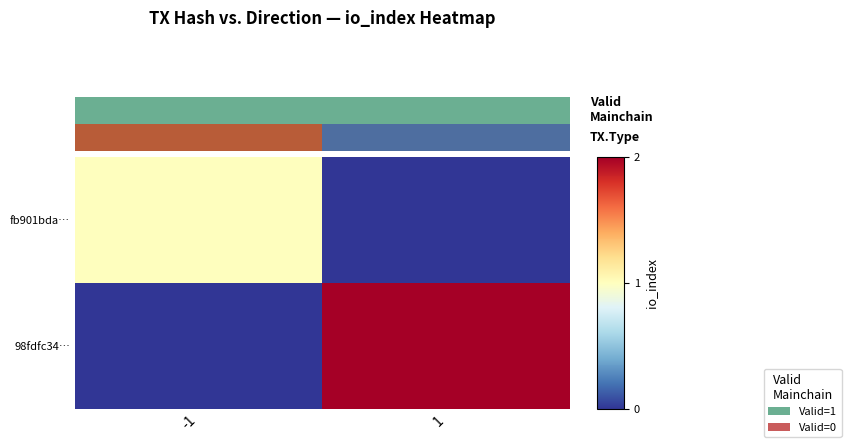

Reading right to left, extract all data points from this chart.

fb901bda…: 1=0	-1=1
98fdfc34…: 1=2	-1=0